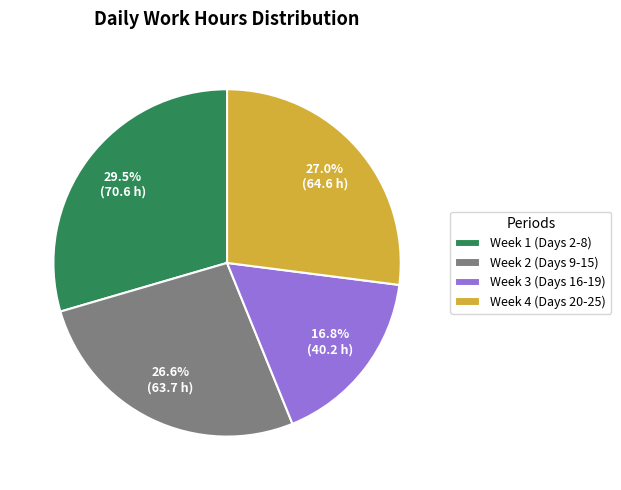

Which slice is the smallest?

Week 3 (Days 16-19)